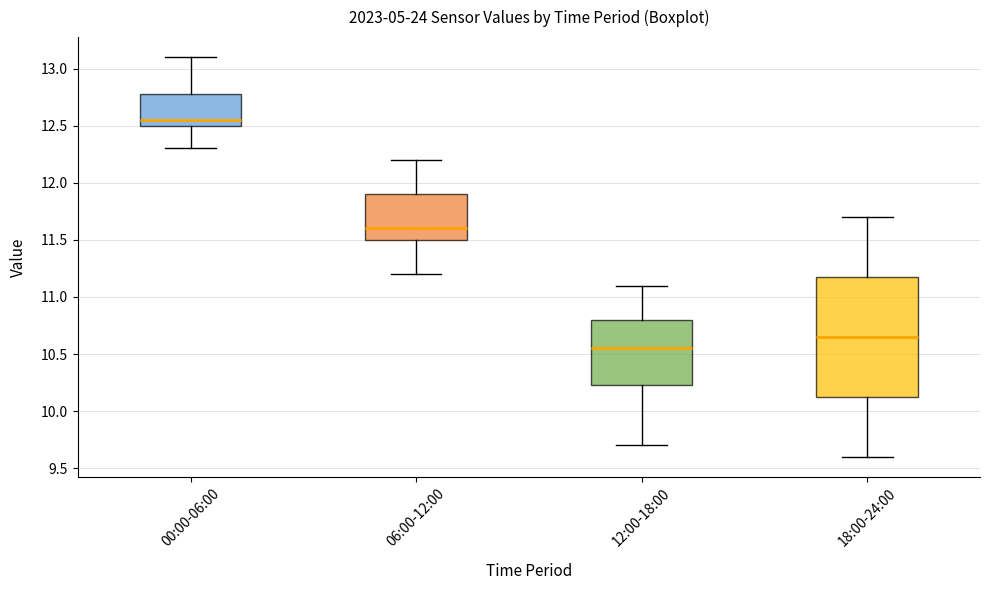

Where does the median line of the box for 00:00-06:00 sit on the y-axis? The values are not printed on the chart, so give them approximately, as read against the axis.

12.55